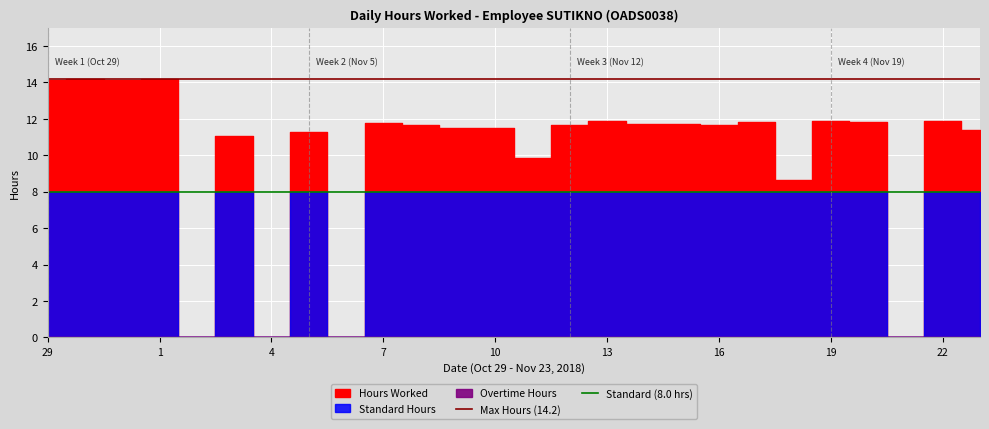

What is the value of the Standard (8.0 hrs) point at the 1st from the left?

8.0